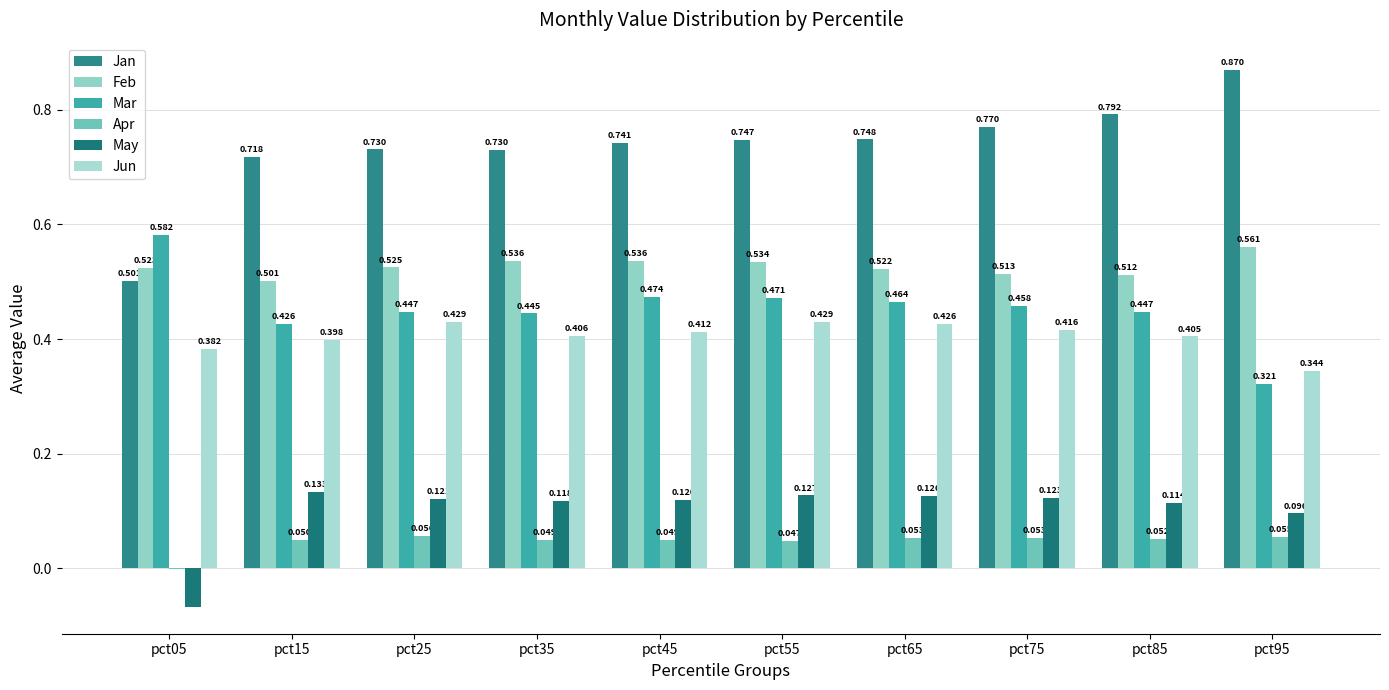

What is the total value across all series at pct05?

1.9